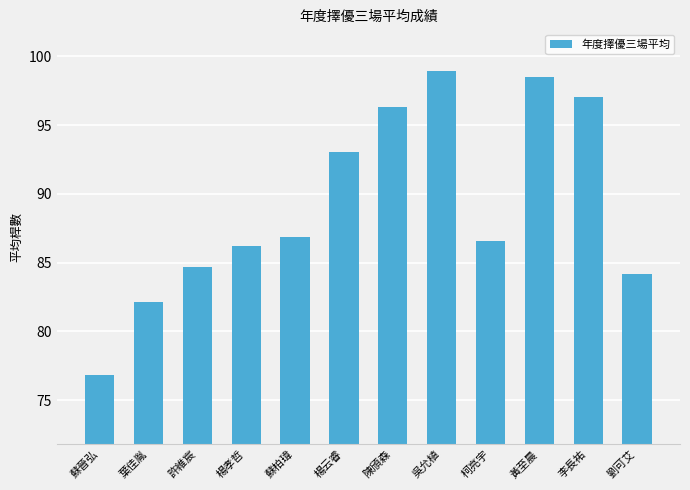

Where is the data nearest to the value 87?

蘇柏瑋